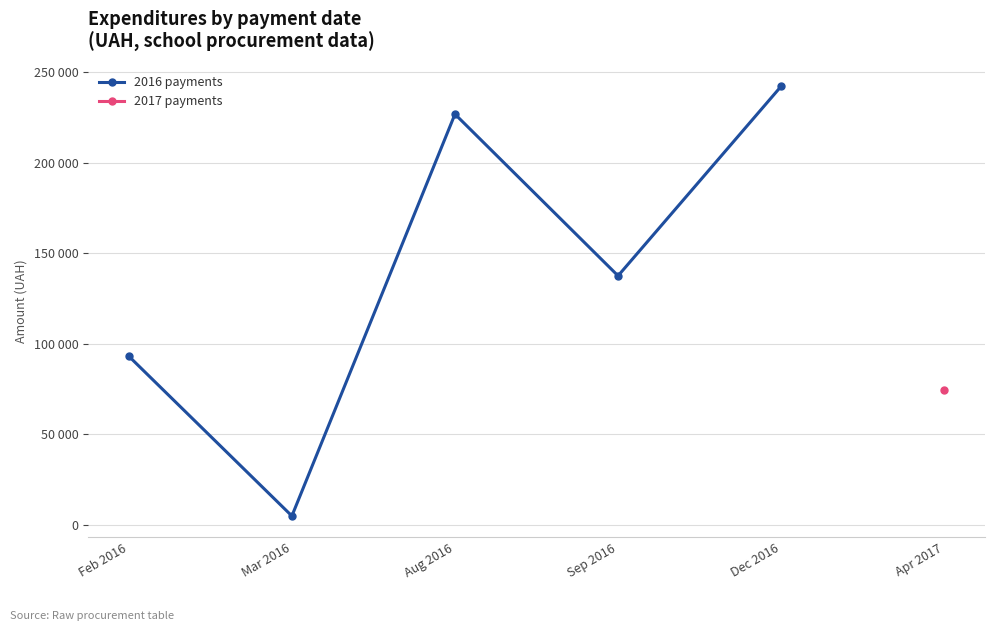

How many lines are shown in the chart?

1